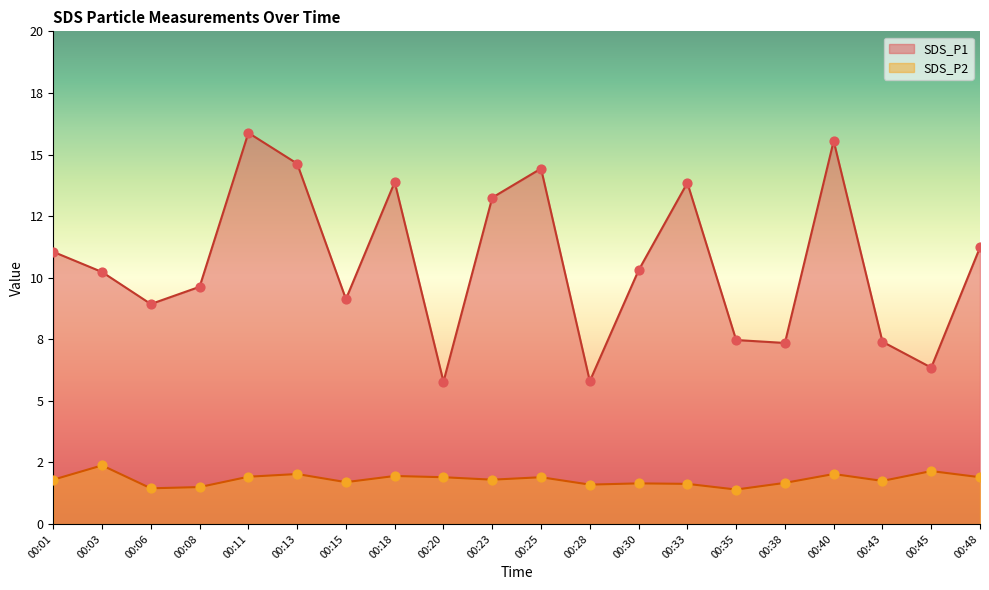

Which series has the largest total across all categories?

SDS_P1